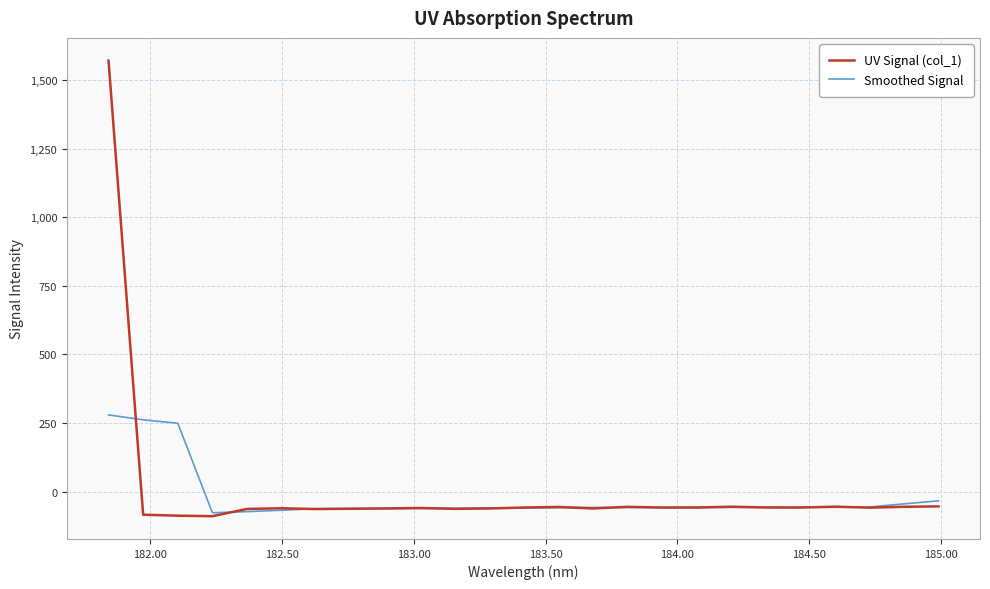

How many lines are shown in the chart?

2